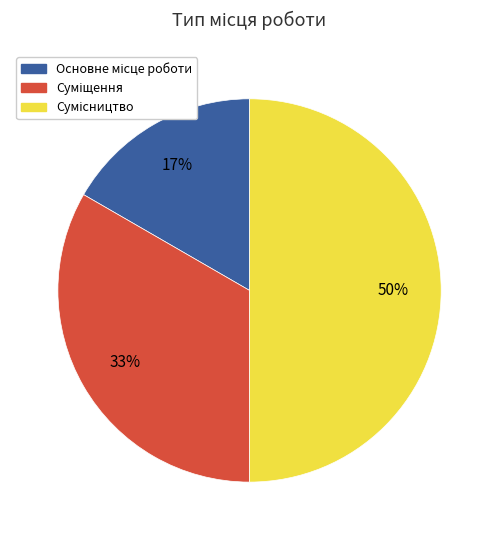

To the nearest percent, what is the average slice percentage?

33%